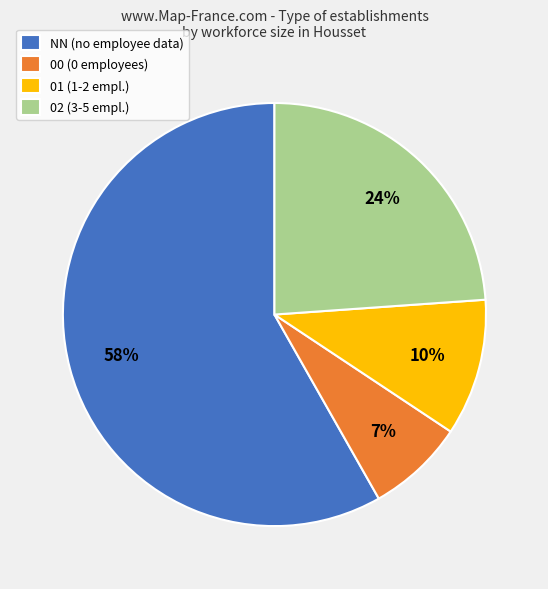

To the nearest percent, what is the average slice percentage?

25%